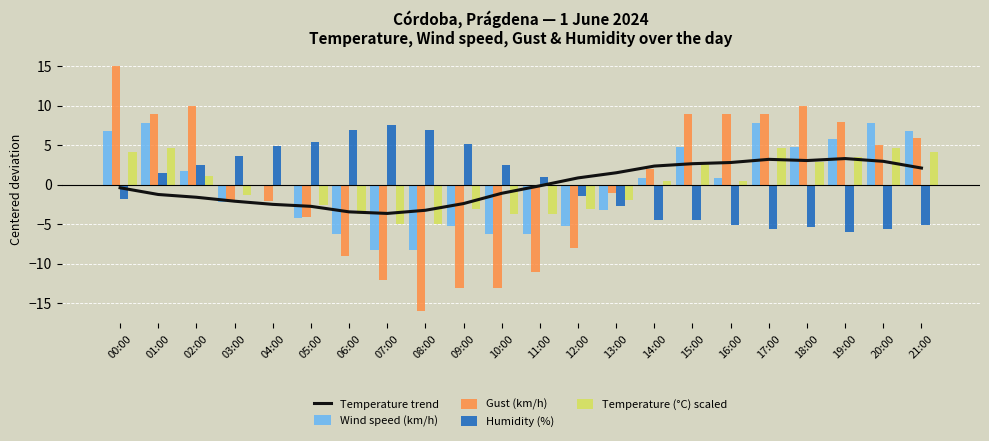

What is the total value across all series at 20:00?

14.7